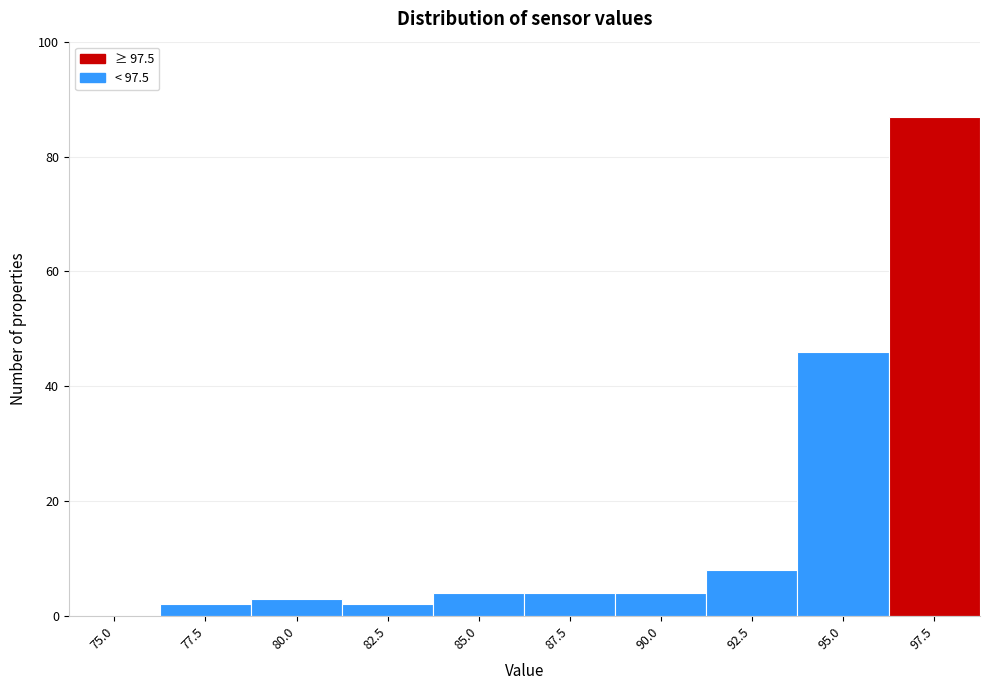

Reading left to right, extract all data points from this chart.

75.0=0	77.5=2	80.0=3	82.5=2	85.0=4	87.5=4	90.0=4	92.5=8	95.0=46	97.5=87